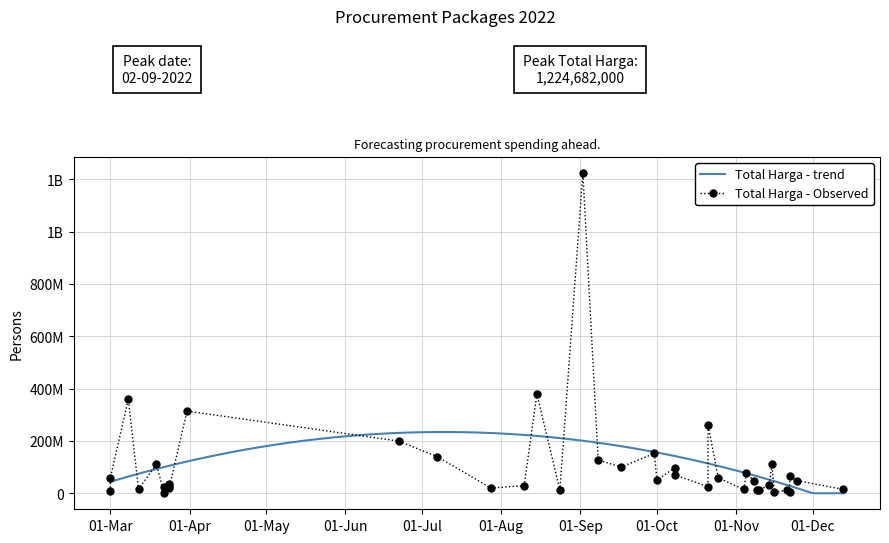

Rank the categories by value from highest to lowest.

22, 2, 18, 19, 24, 20, 4, 21, 23, 34, 29, 14, 25, 27, 26, 17, 32, 15, 5, 8, 13, 37, 28, 1, 38, 6, 36, 39, 0, 33, 30, 7, 9, 3, 11, 16, 31, 12, 10, 35